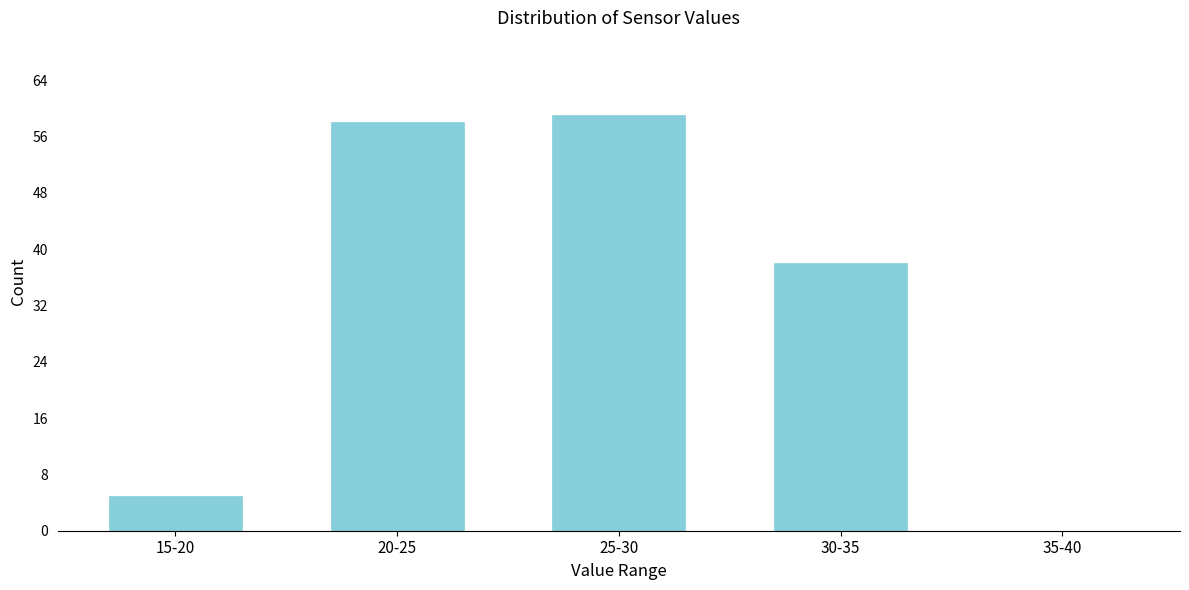

Reading right to left, transcribe all the data shown in this chart.

35-40=0	30-35=38	25-30=59	20-25=58	15-20=5